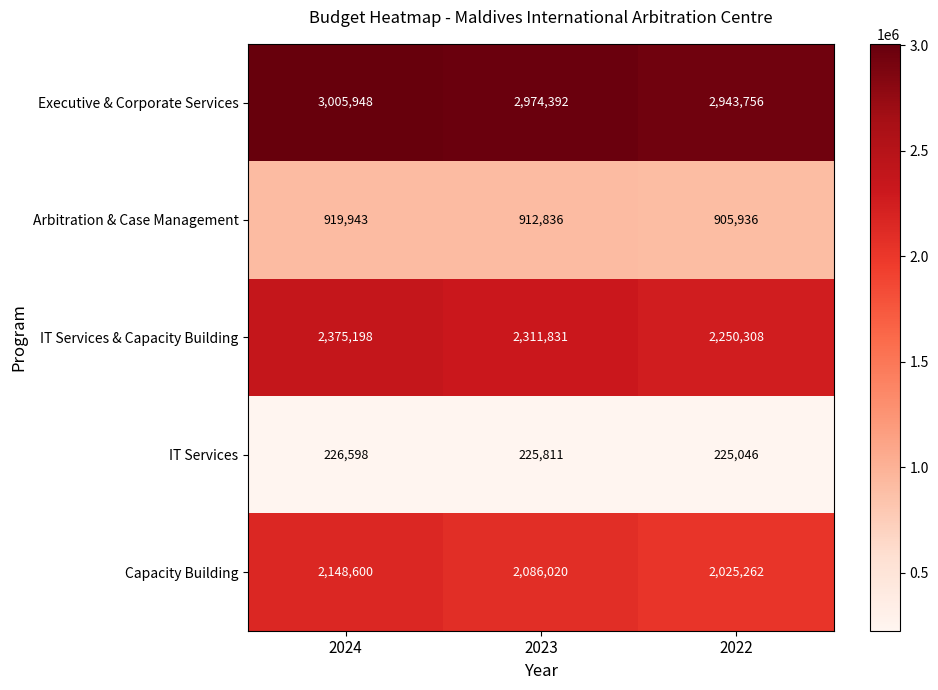

Reading right to left, what are all the values shown in this chart?

Executive & Corporate Services: 2943756	2974392	3005948
Arbitration & Case Management: 905936	912836	919943
IT Services & Capacity Building: 2250308	2311831	2375198
IT Services: 225046	225811	226598
Capacity Building: 2025262	2086020	2148600